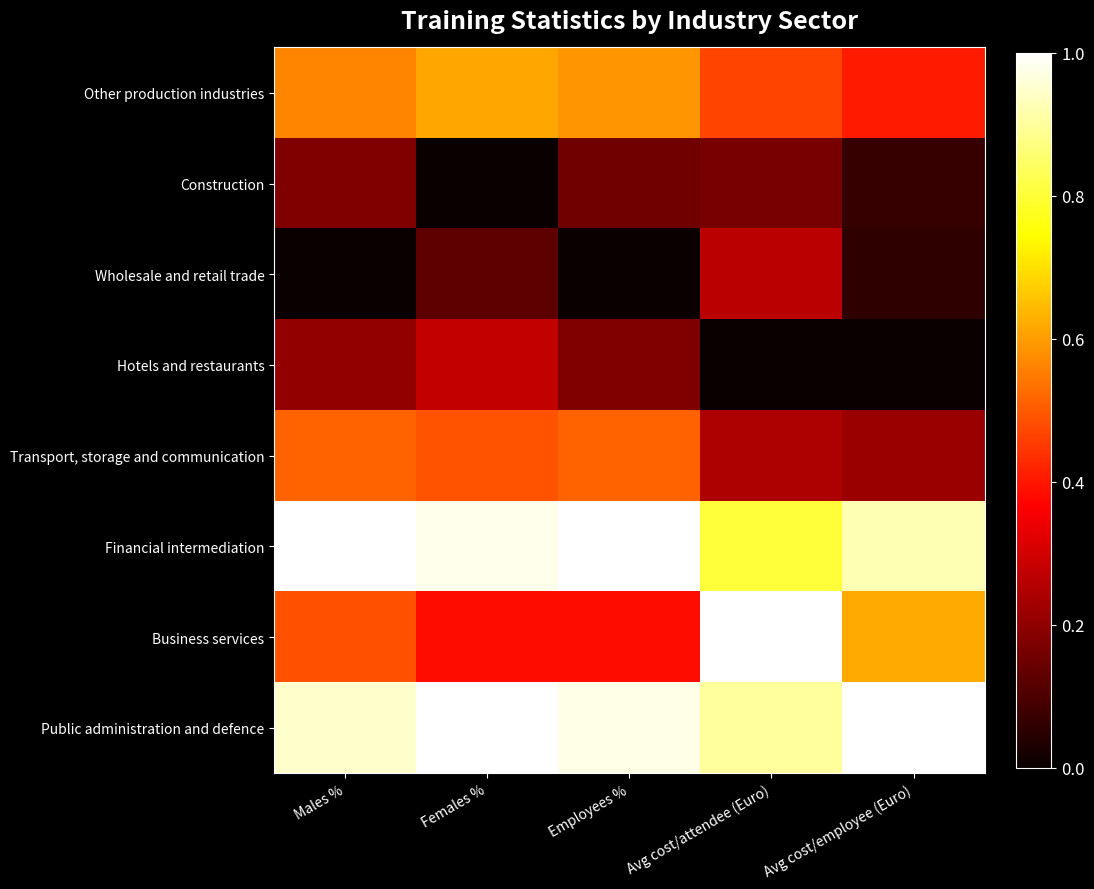

At Employees %, list the series in order from smallest to largest.

Wholesale and retail trade, Construction, Hotels and restaurants, Business services, Transport, storage and communication, Other production industries, Public administration and defence, Financial intermediation